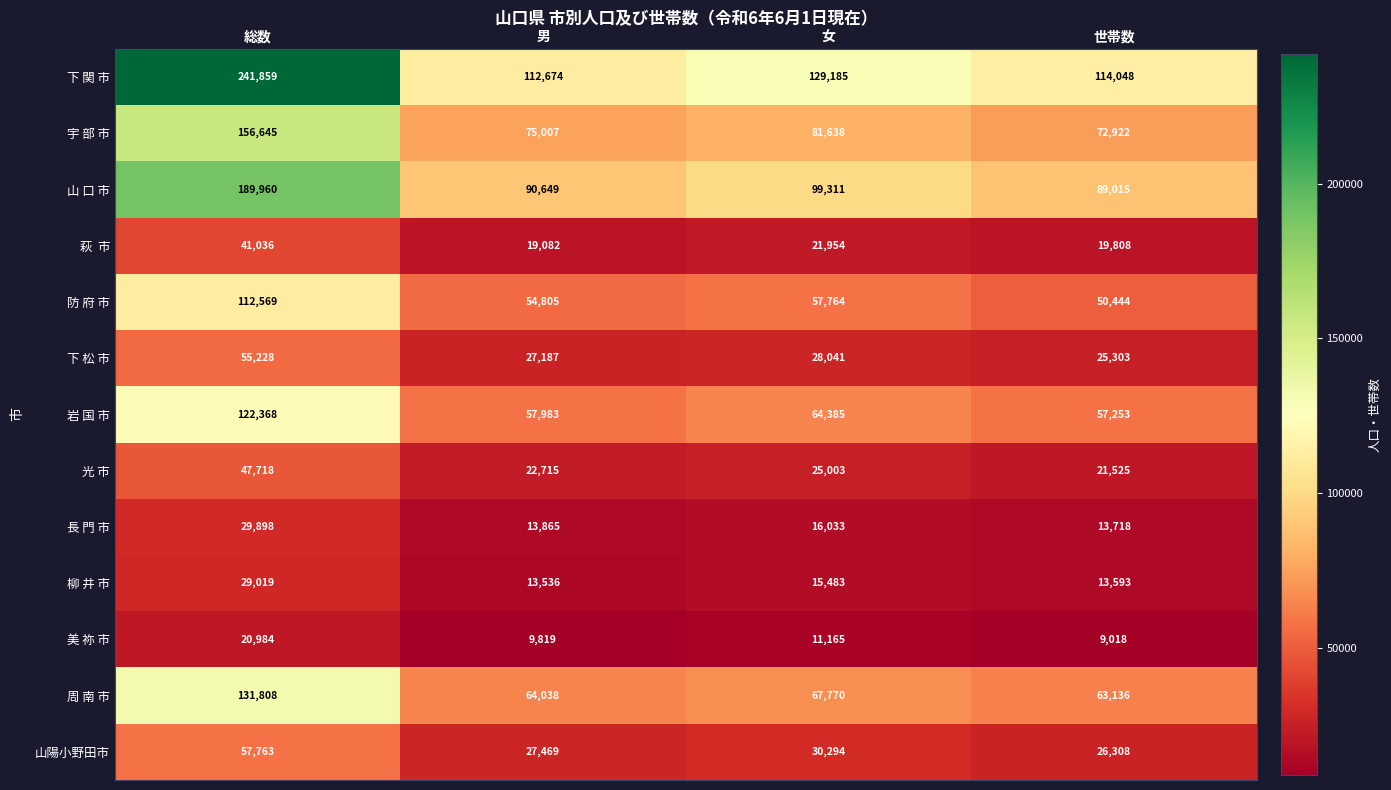

At which label does 防 府 市 first exceed 57764?

総数